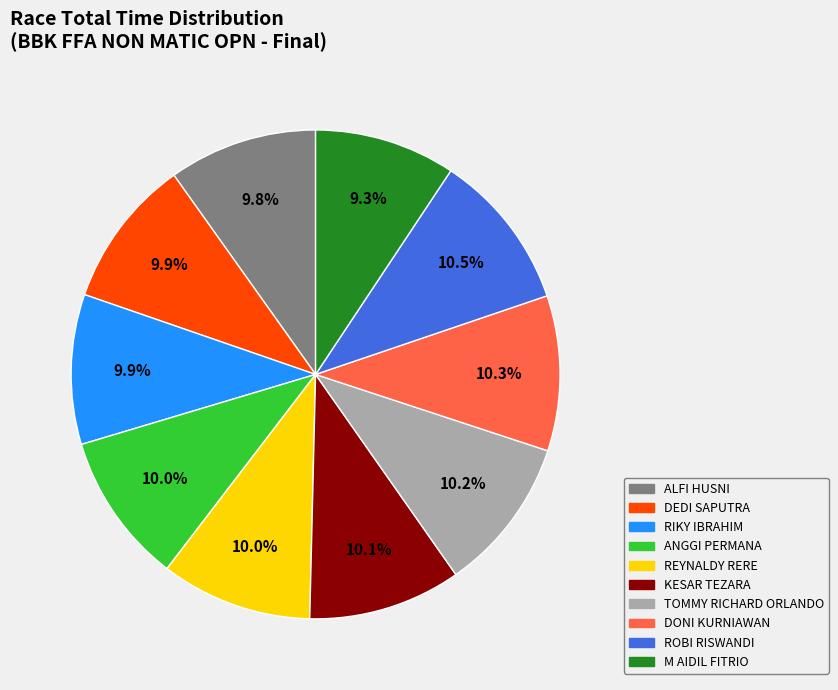

What is the smallest slice in the pie chart?

M AIDIL FITRIO